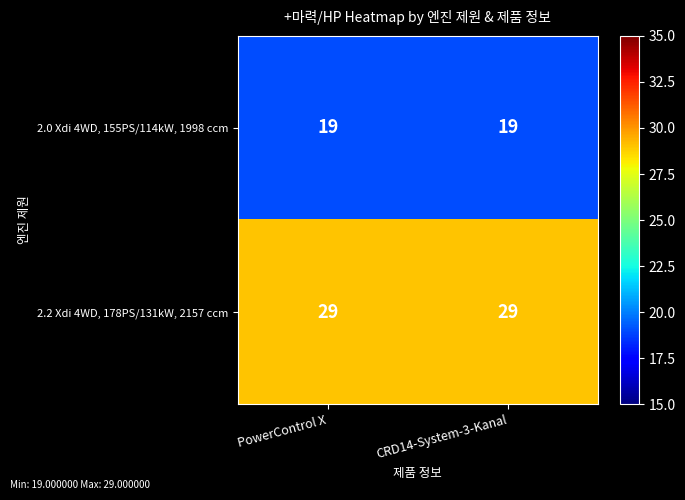

Which series has the largest total across all categories?

2.2 Xdi 4WD, 178PS/131kW, 2157 ccm